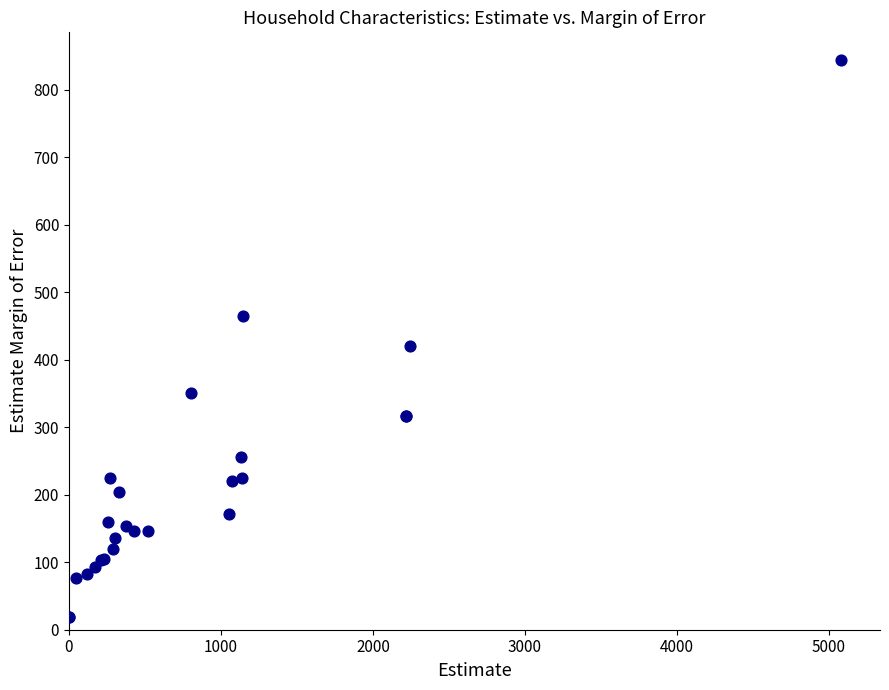

What Y value in the scatter plot is closest to 431?

421